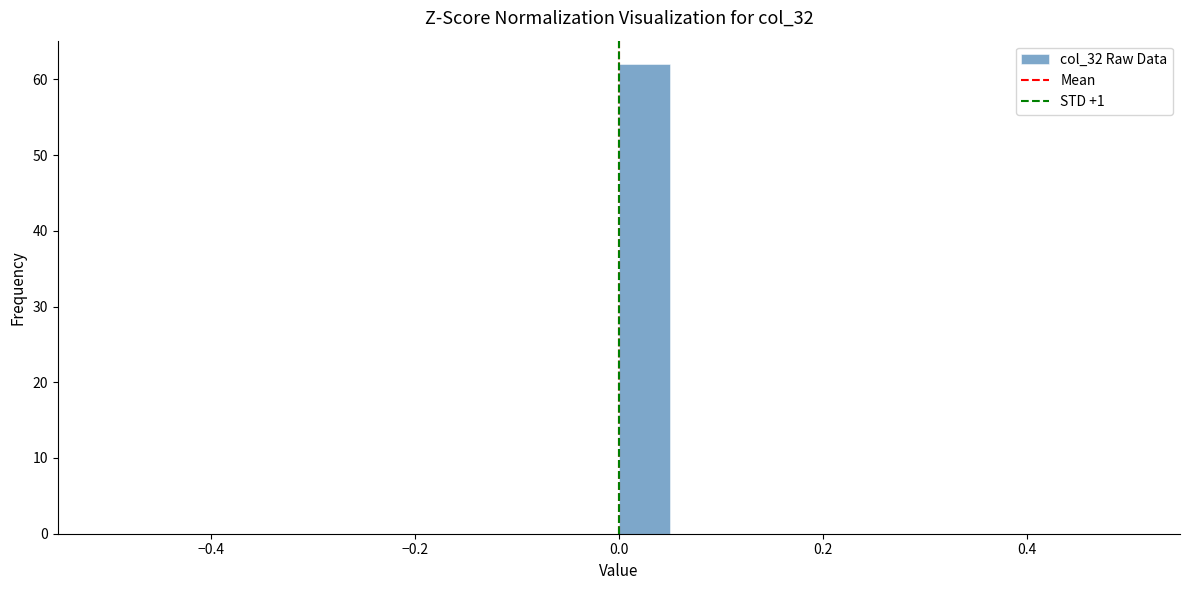

Around what value on the x-axis is the tallest bar? Give the approximate position of its centre, as read against the axis.

0.02